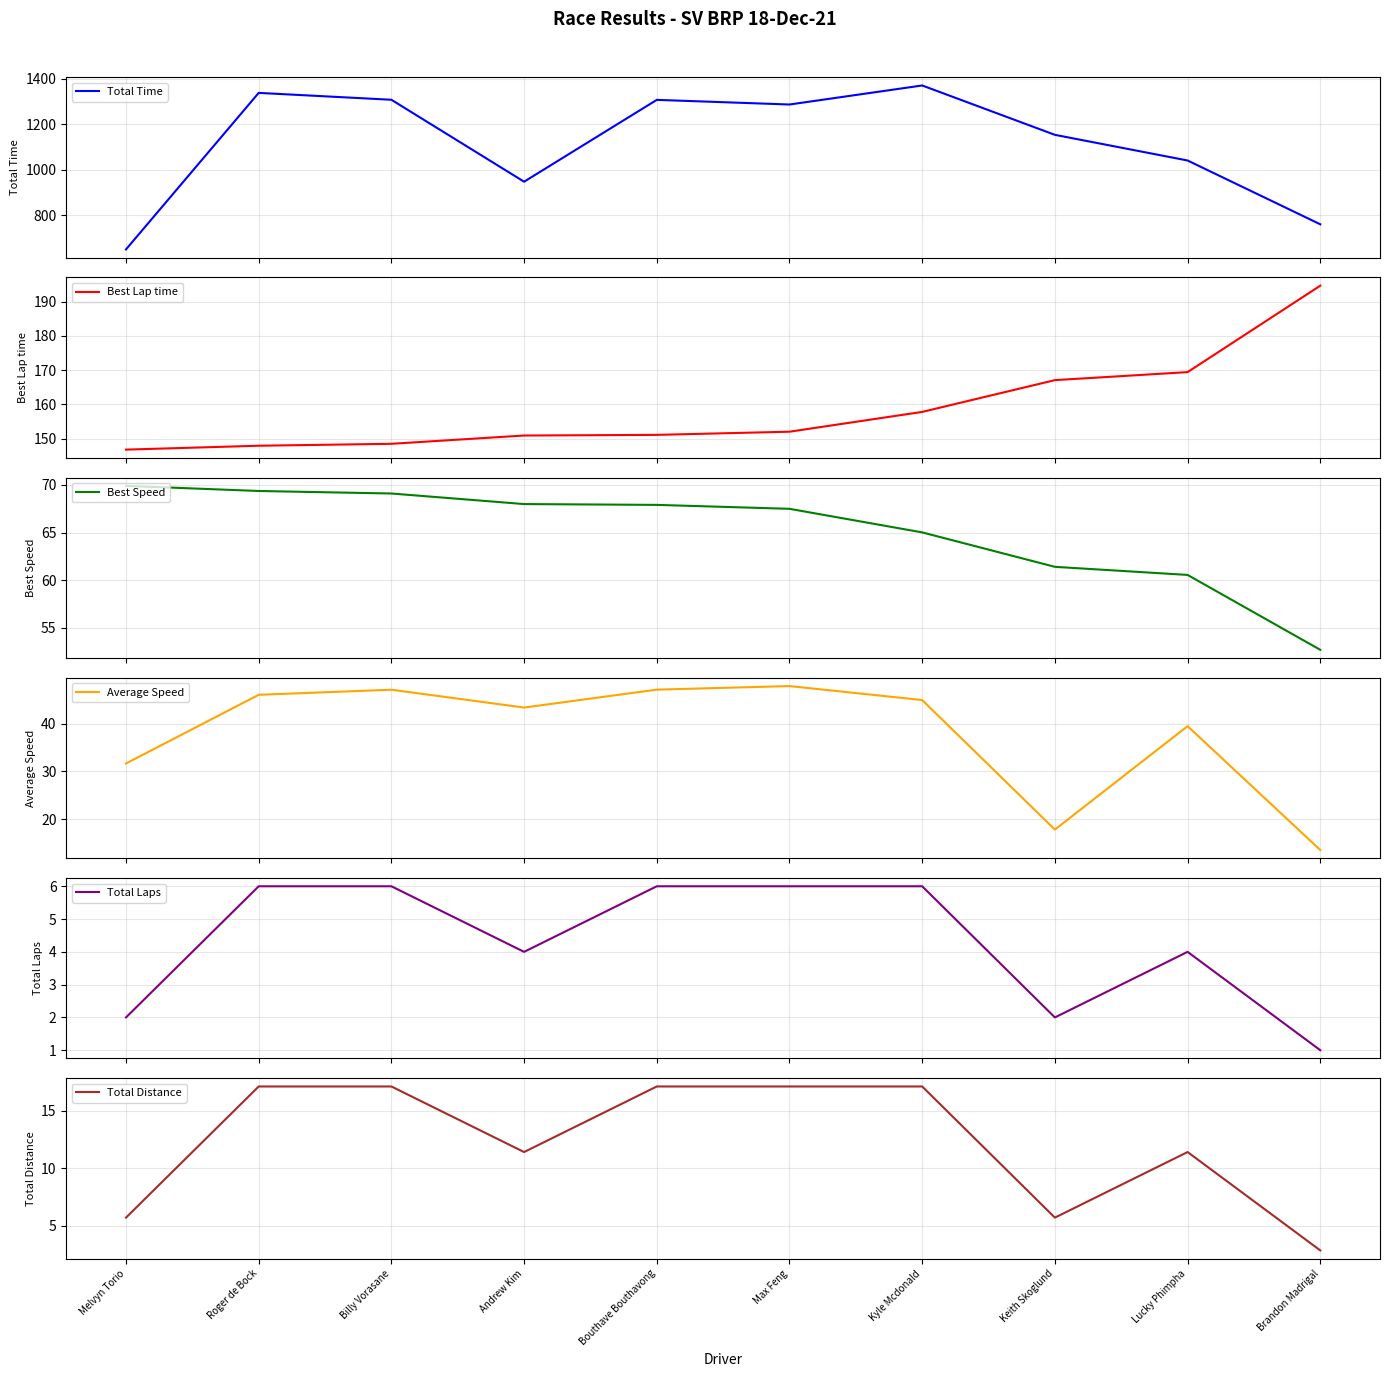

What is the average value of the Total Distance series?

12.3